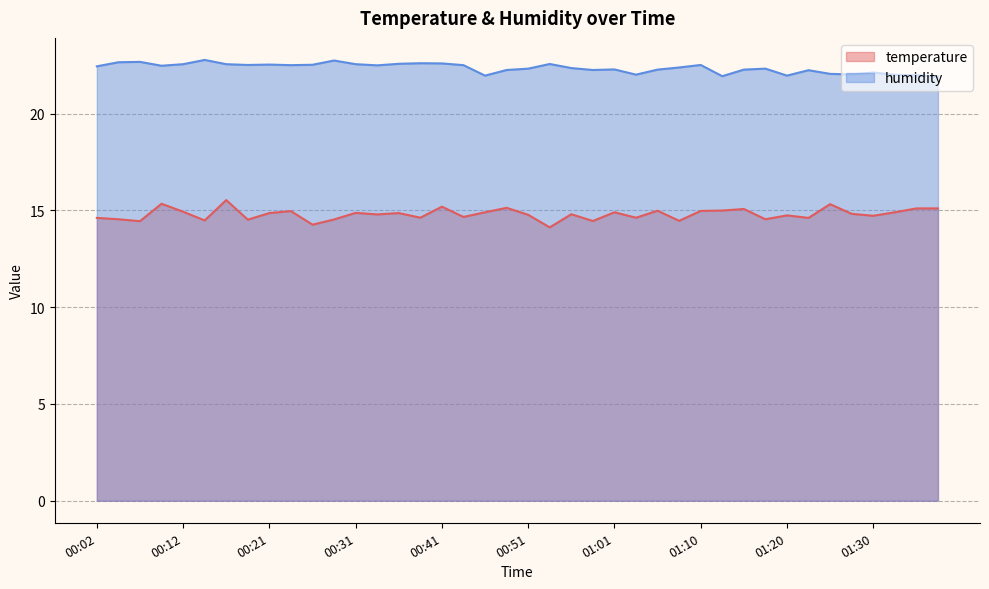

At which category does temperature reach its first local valley?

00:07